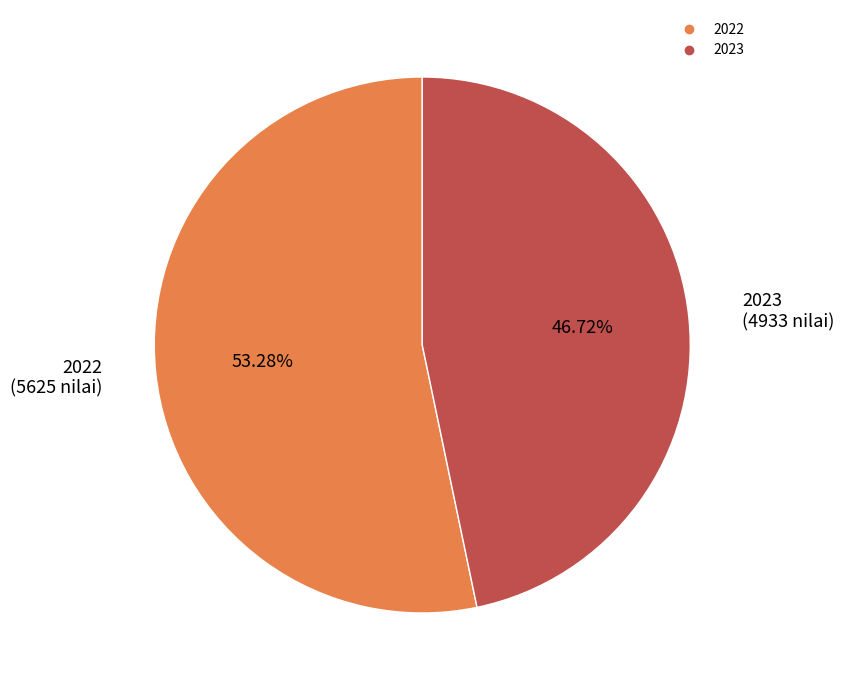

True or false: 2022 accounts for 60% of the total.

False